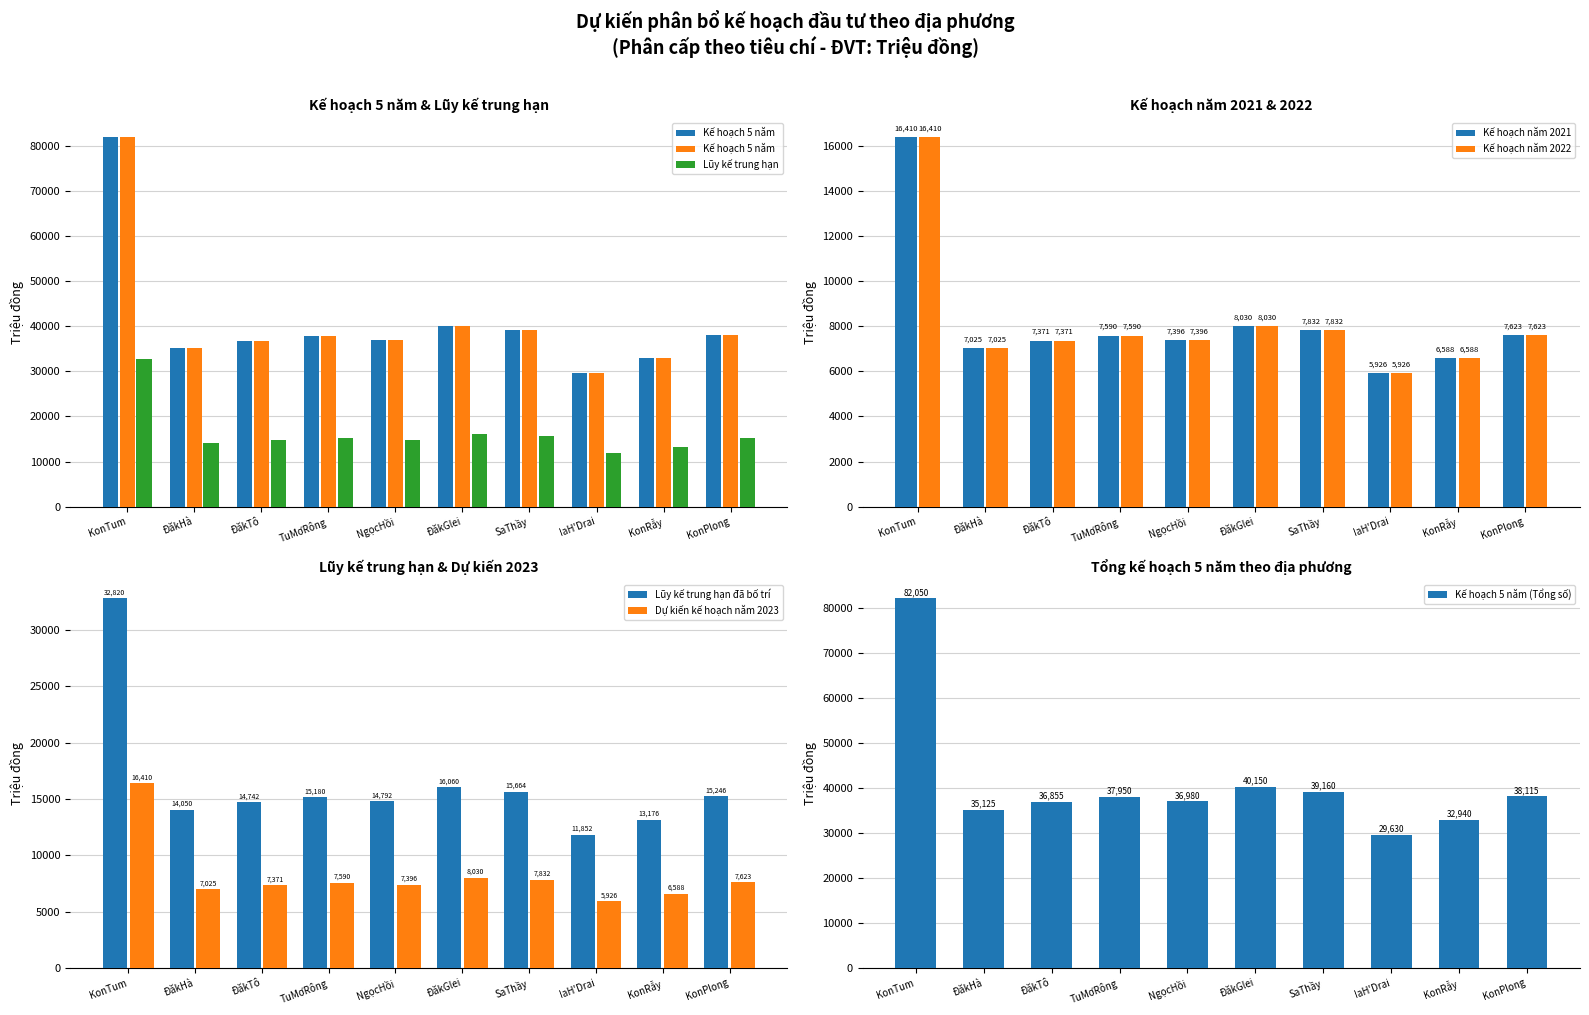

Which category has the highest value in the Kế hoạch năm 2022 series?

KonTum